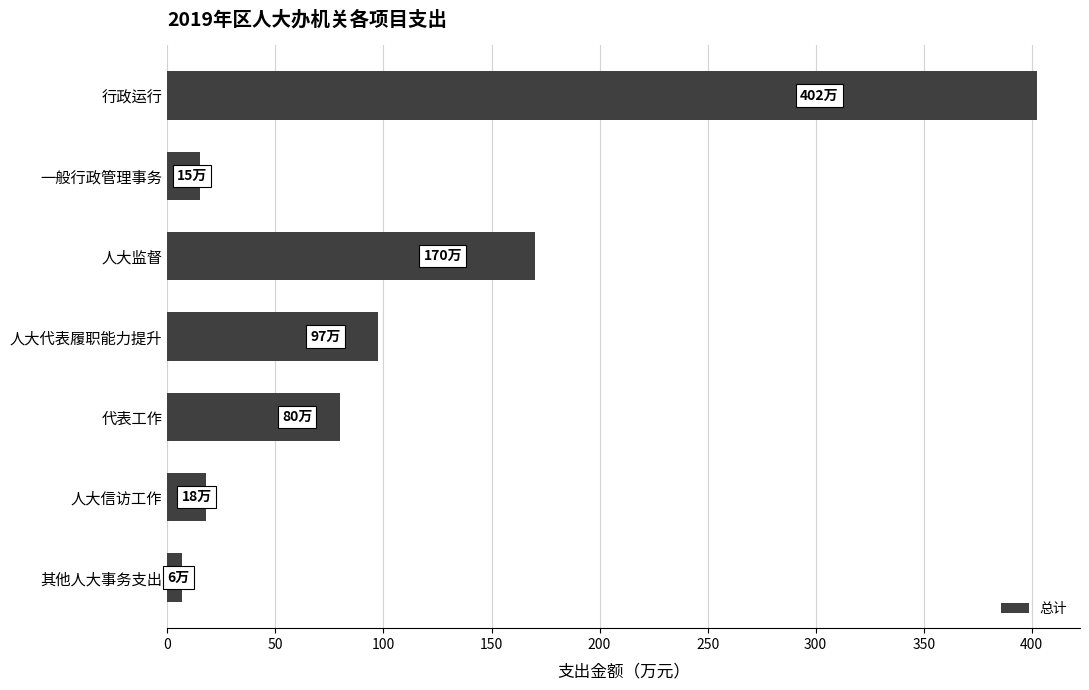

Does the chart contain any negative values?

No